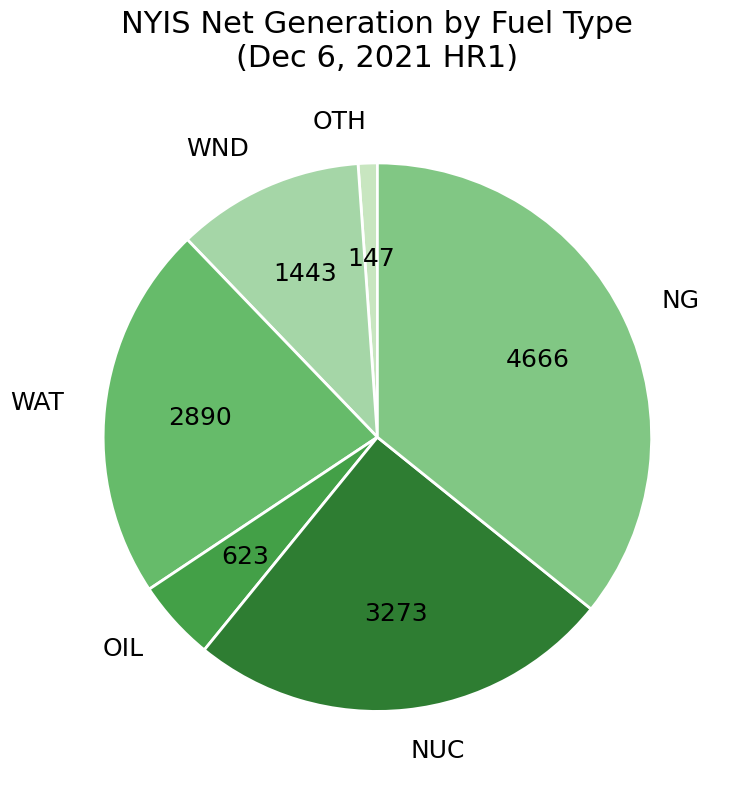

How many segments does this pie chart have?

6